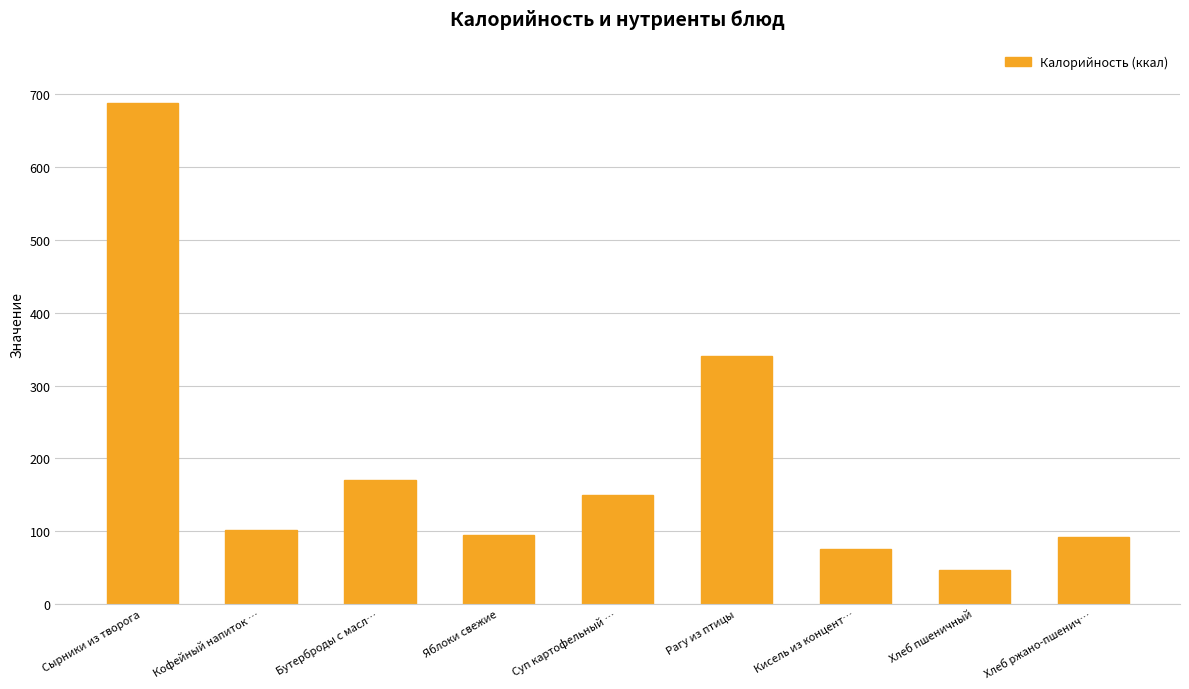

Which category has the lowest value across all series?

Хлеб пшеничный